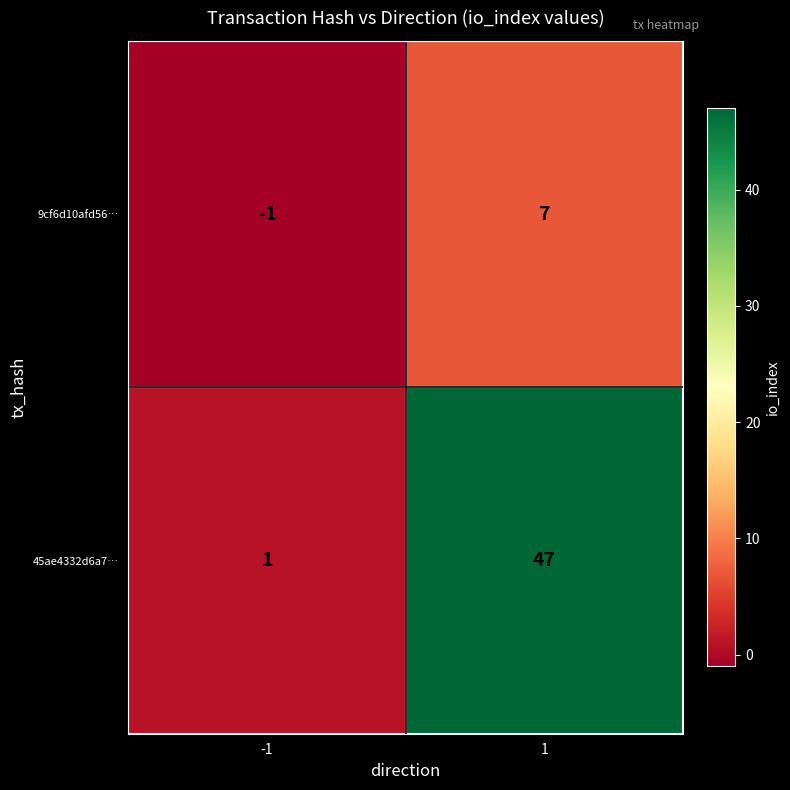

At which category is the sum across all series the highest?

1